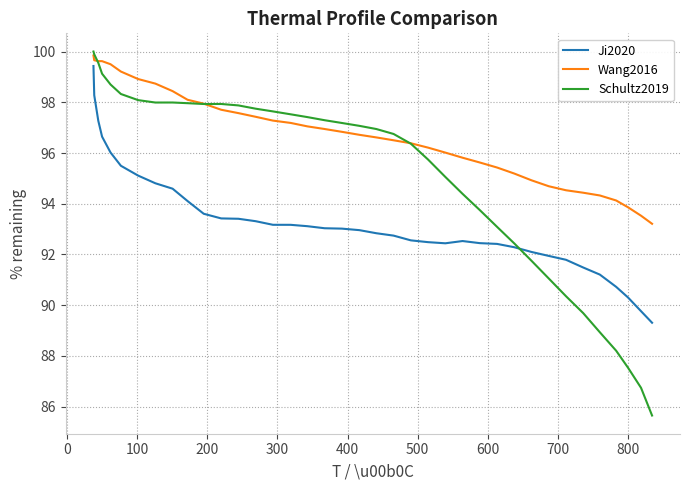

True or false: Ji2020 and Schultz2019 intersect in this chart.

True